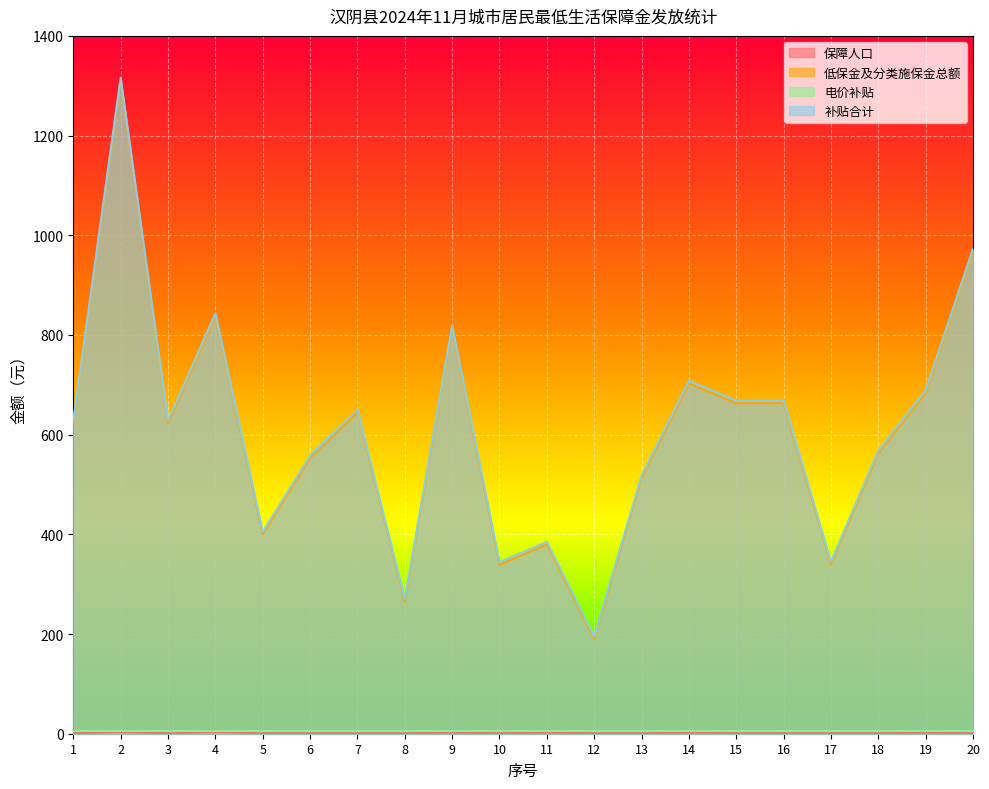

The 补贴合计 series shows 367 at 20. True or false?

False